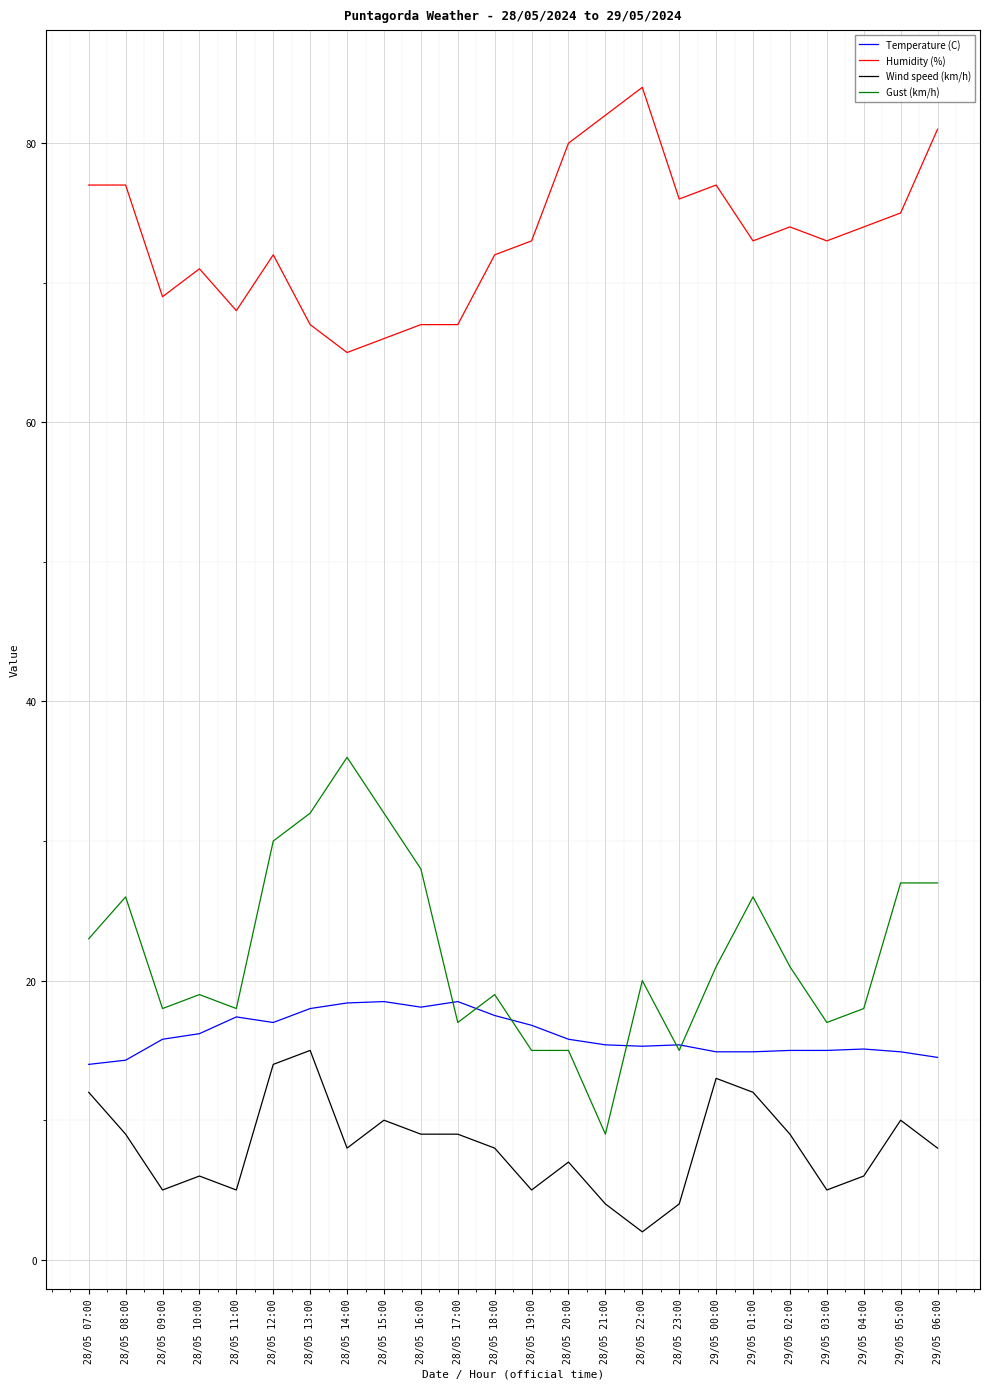

What is the difference between the maximum and minimum values in the Wind speed (km/h) series?

13.0